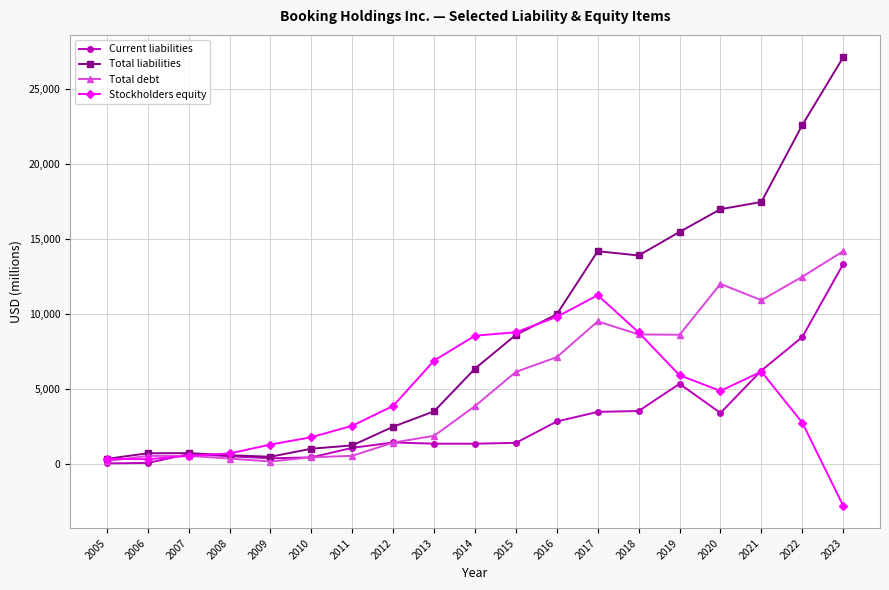

What is the difference between the second highest and second lowest values in the Total debt series?

12261